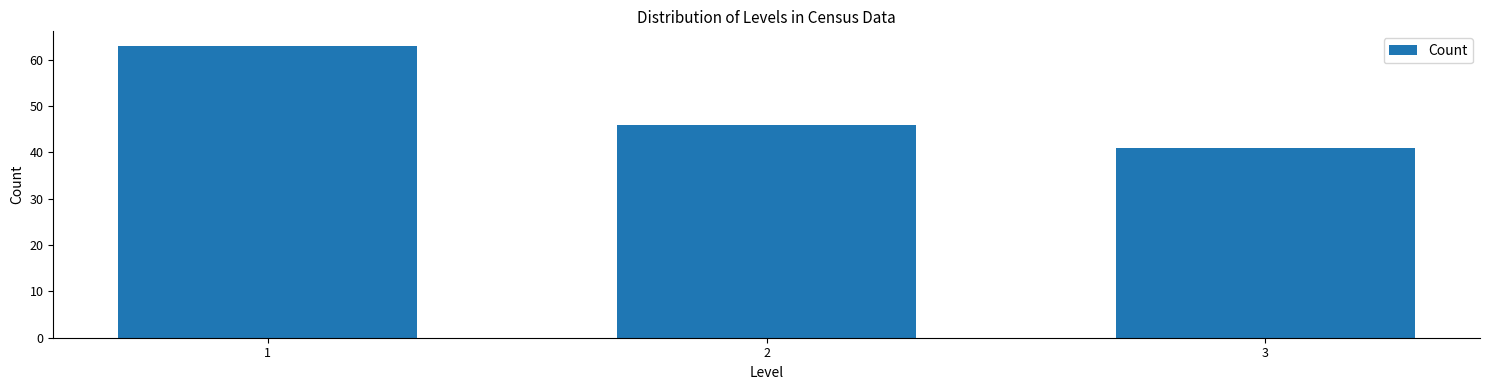

Reading right to left, transcribe all the data shown in this chart.

3=41	2=46	1=63